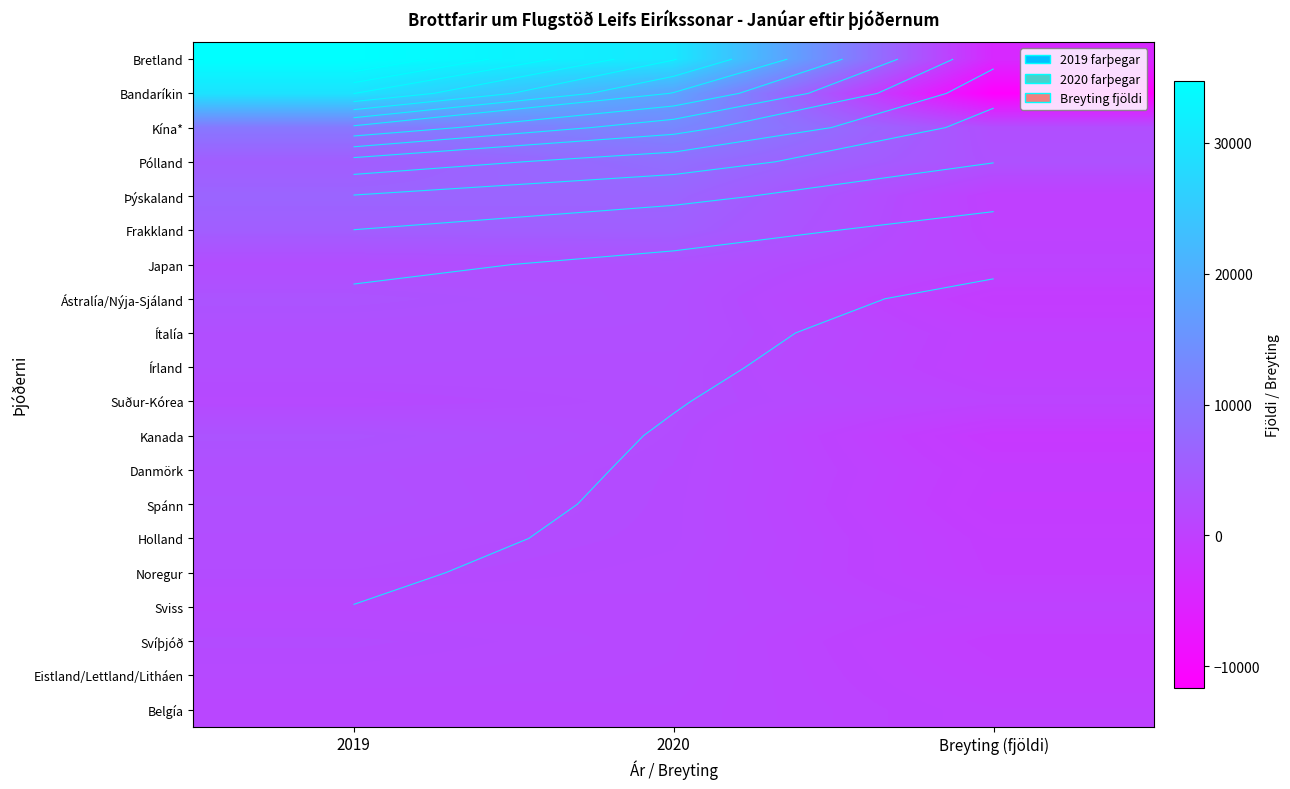

What is the greatest value displayed?

34719